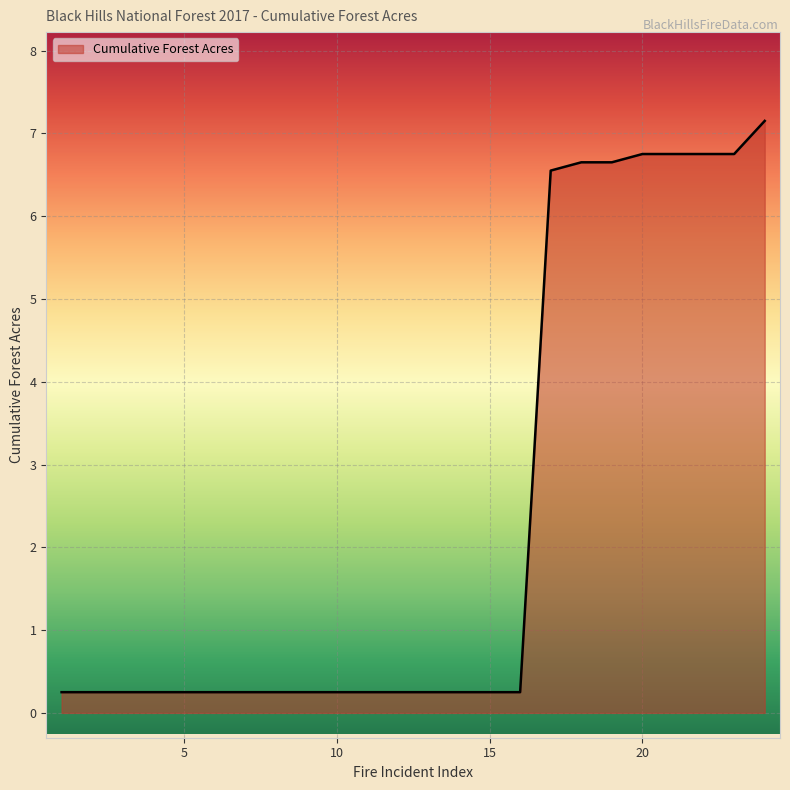

Does the chart display data point markers on the line(s)?

No